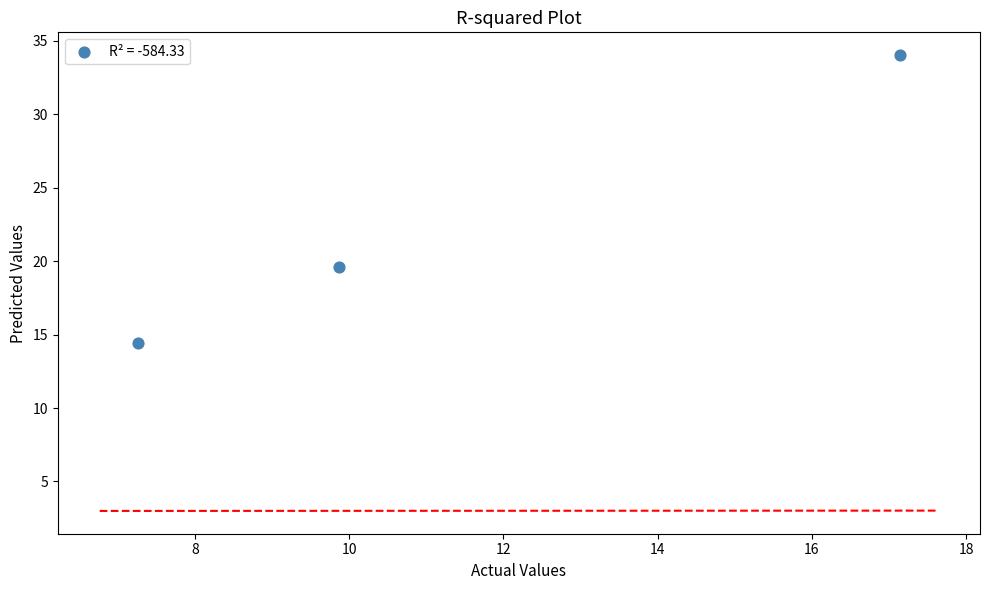

What Y value in the scatter plot is closest to 24?

19.6